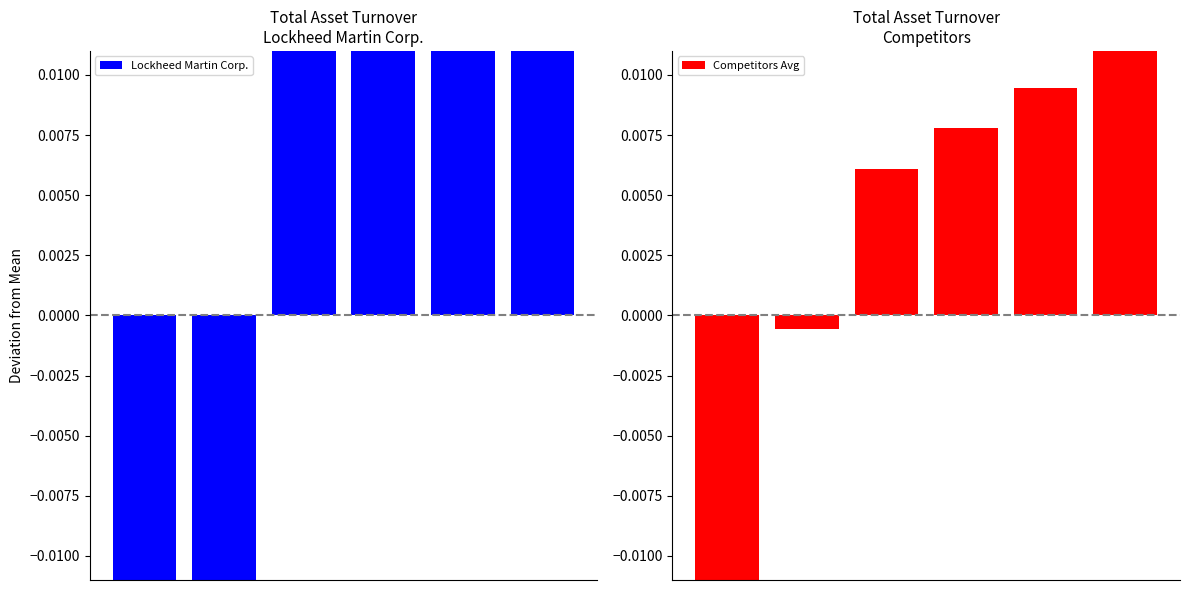

Is it true that Competitors Avg equals 0.0 at 3?

True